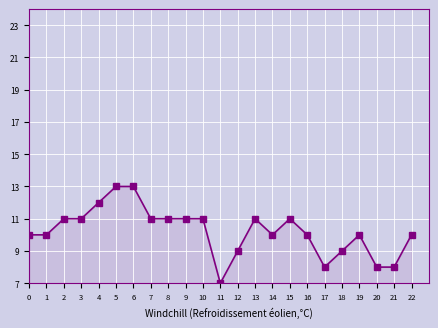

True or false: Max and Min intersect in this chart.

False